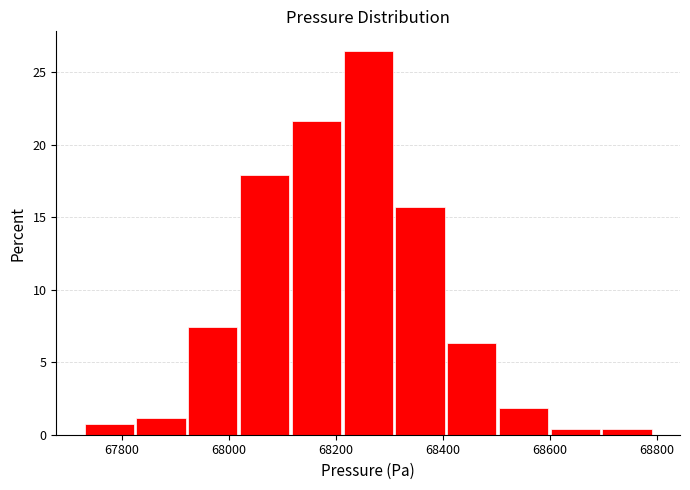

Reading left to right, list every bar in this chart as the range it spans on the x-axis followed by its height. Neither the bar edges nor the heights are printed on the chart, so give them approximately, as read against the axes.

67740 to 67820: 0.5
67820 to 67920: 1.0
67920 to 68020: 7.5
68020 to 68120: 18.0
68120 to 68220: 21.5
68220 to 68320: 26.5
68320 to 68400: 15.5
68400 to 68500: 6.5
68500 to 68600: 2.0
68600 to 68700: under 0.5
68700 to 68800: under 0.5